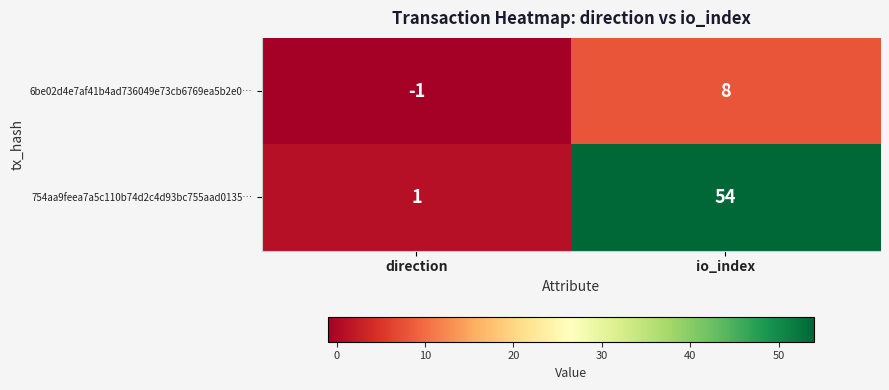

Between direction and io_index, which series saw the biggest shift?

754aa9feea7a5c110b74d2c4d93bc755aad0135…